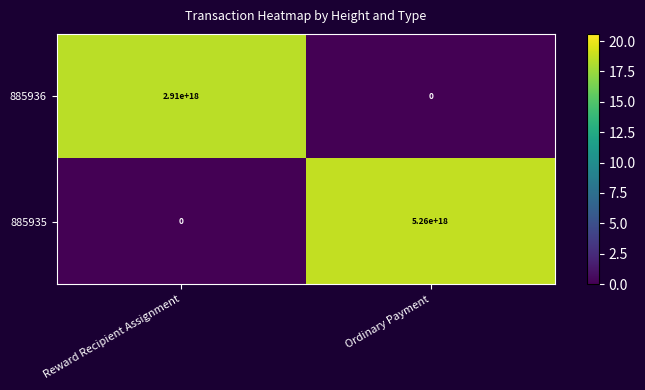

At Ordinary Payment, list the series in order from smallest to largest.

885936, 885935